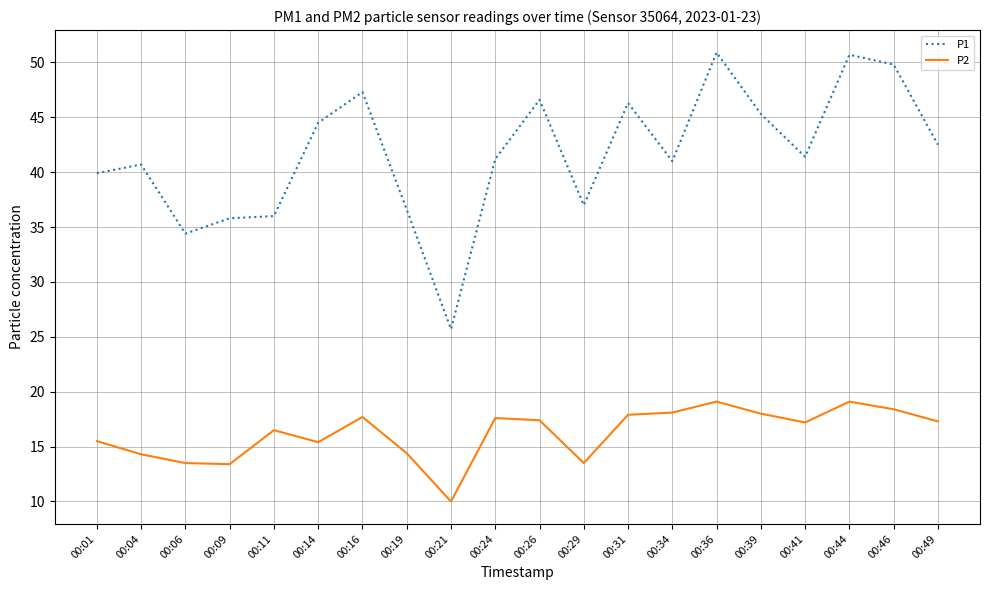

Which series has the widest spread of values?

P1